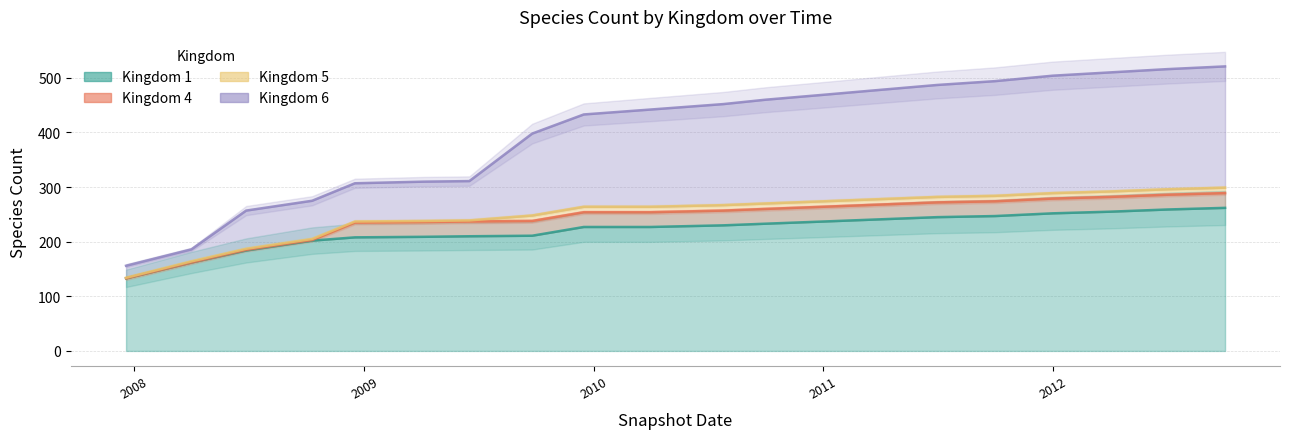

The value of kingdom_6 at 2012-07-01 is 733. True or false?

False